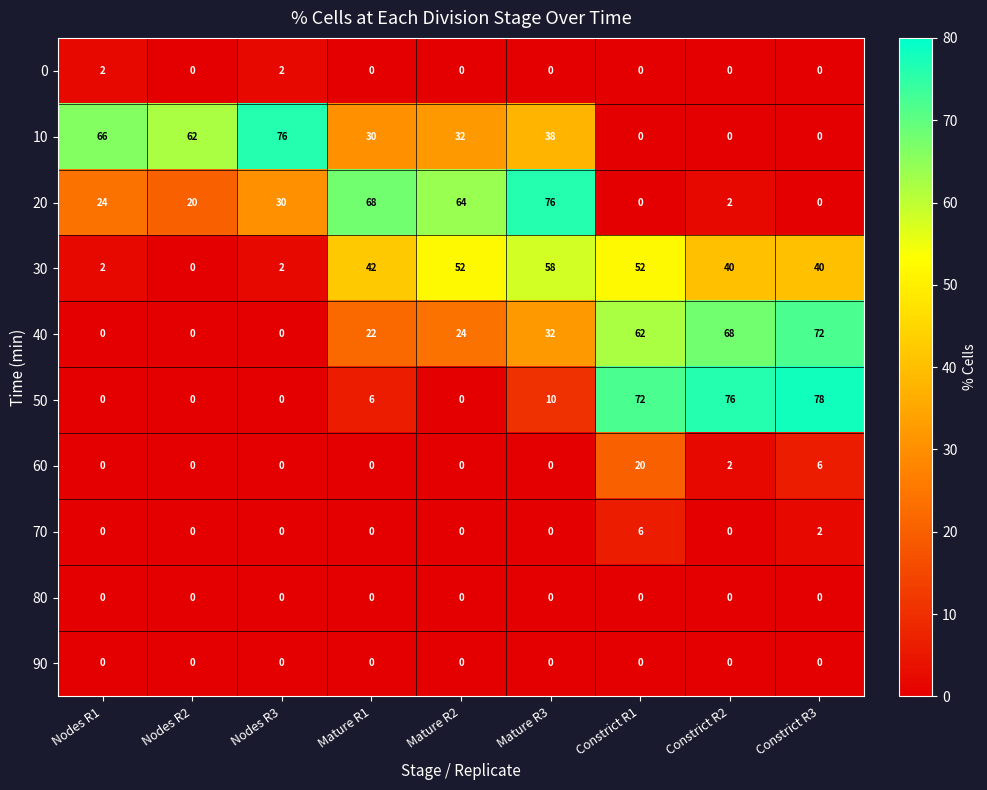

At how many categories does at least one series exceed 12?

9